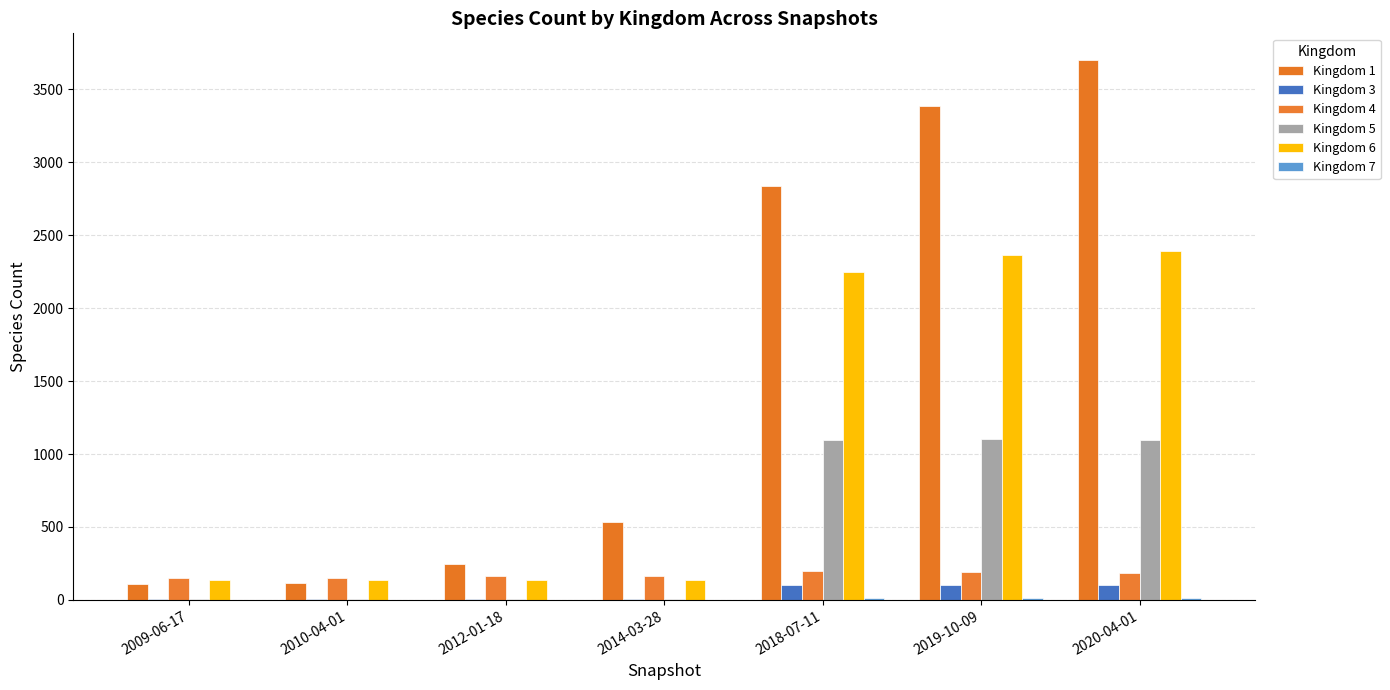

Rank the categories by Kingdom 3 value from lowest to highest.

2009-06-17, 2010-04-01, 2012-01-18, 2014-03-28, 2018-07-11, 2019-10-09, 2020-04-01